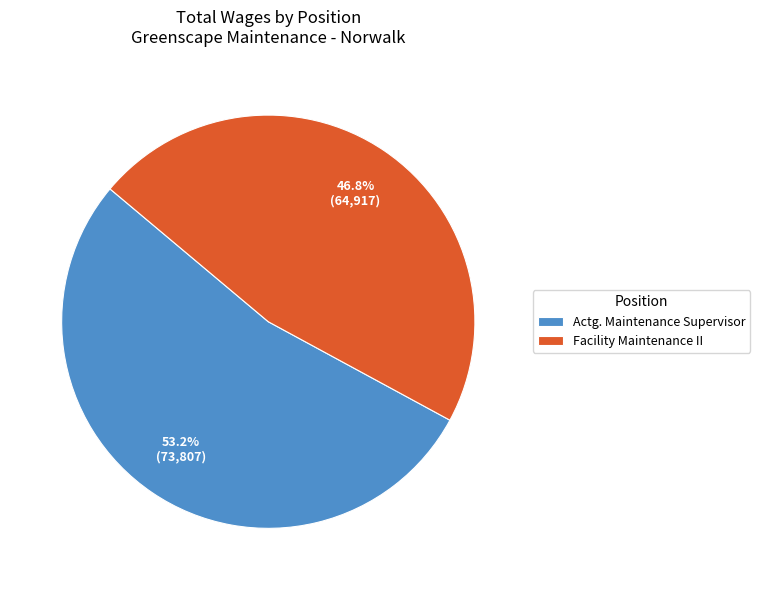

True or false: Facility Maintenance II accounts for 47% of the total.

True